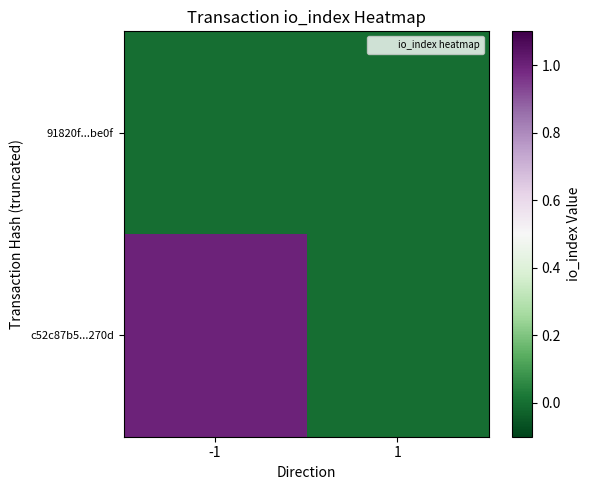

Is it true that c52c87b5...270d equals 1 at -1?

True